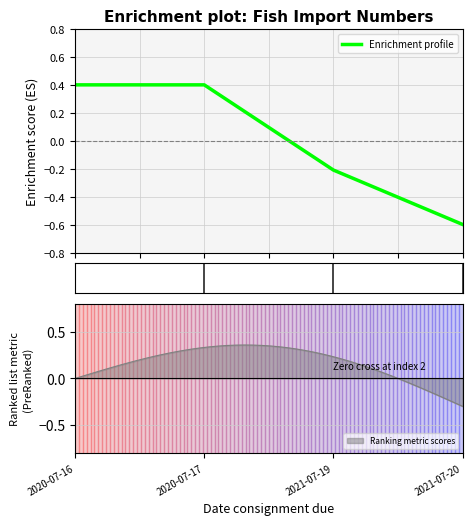

Read the value at 2021-07-20.

-0.6